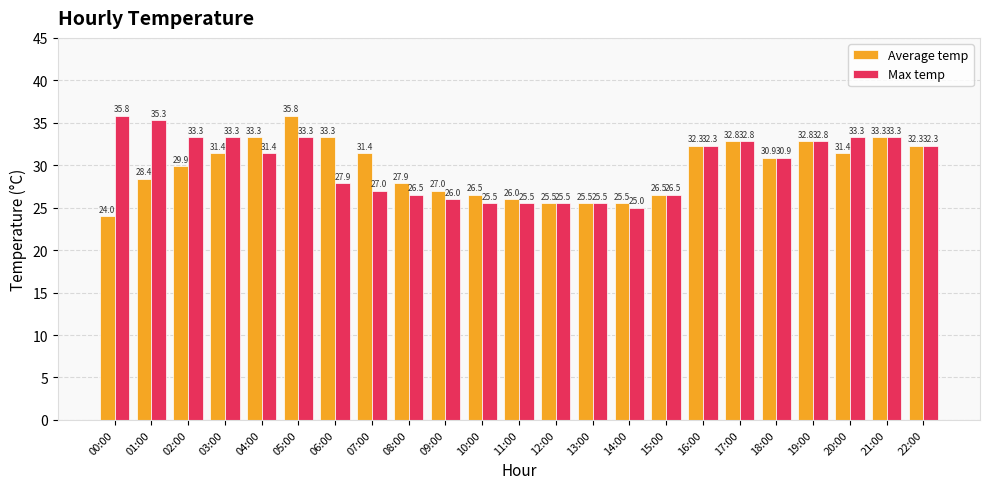

How many bars are there in total?

46